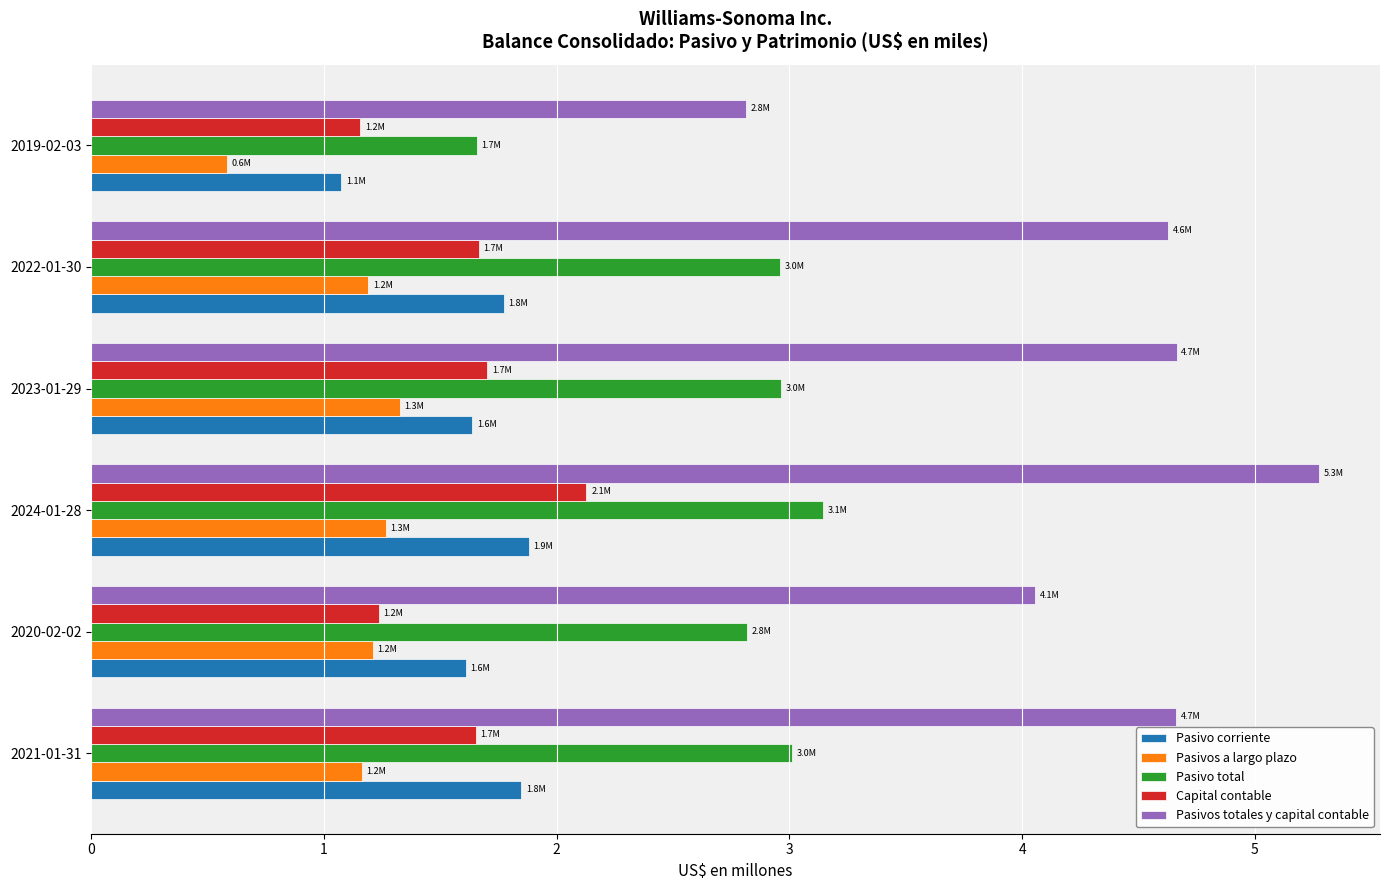

True or false: Pasivos a largo plazo has a value of 0.8 at 2021-01-31.

False